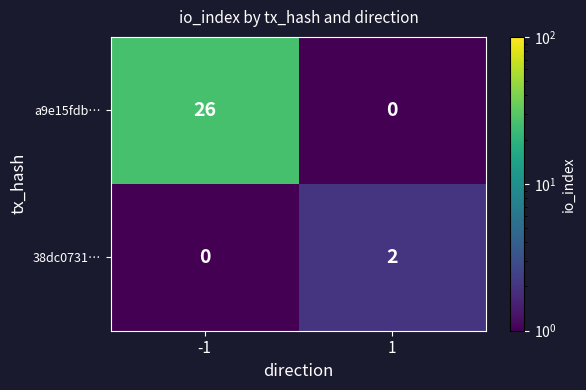

What is the total value across all series at 1?

2